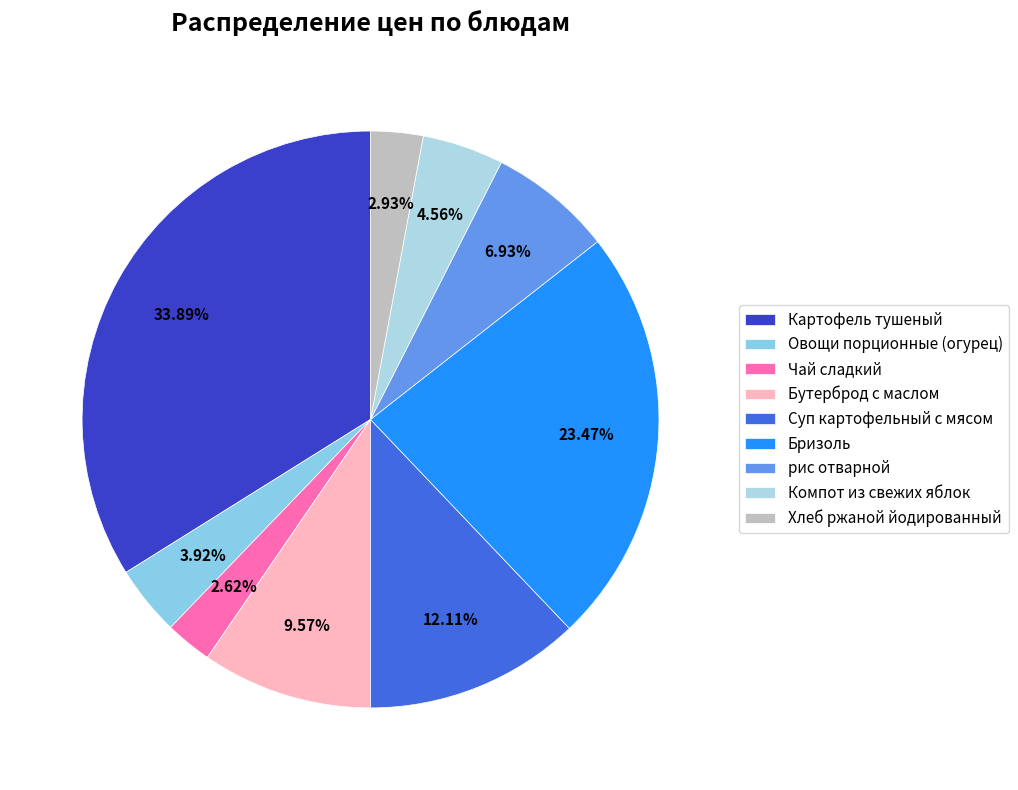

The рис отварной slice represents 7% of the pie. True or false?

True